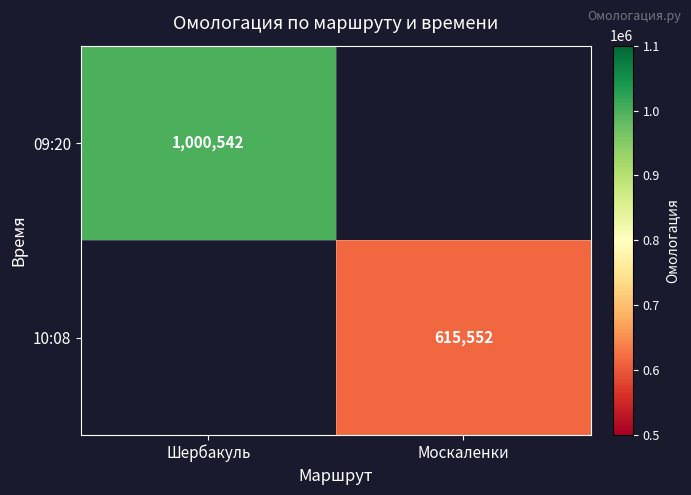

True or false: 09:20 has a value of 1000542 at Шербакуль.

True